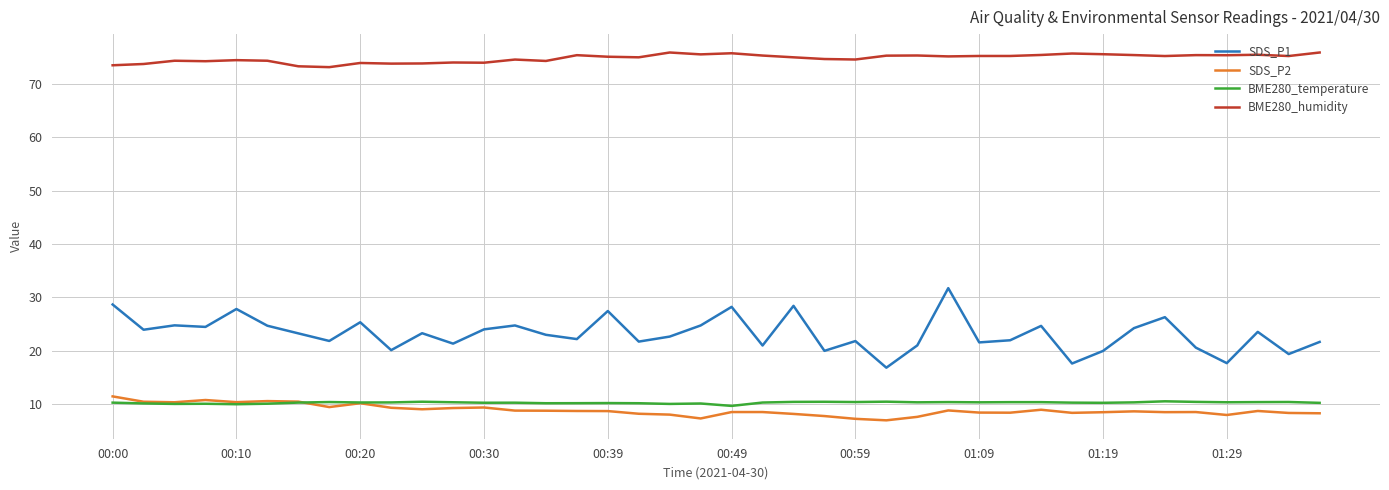

Which series has the largest total across all categories?

BME280_humidity